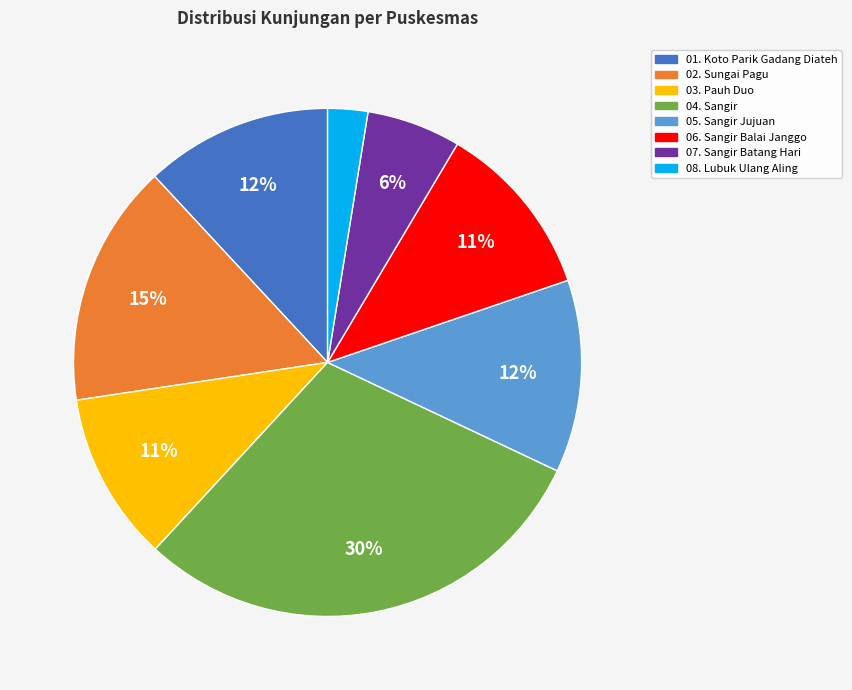

Which category has the biggest portion of the pie?

04. Sangir